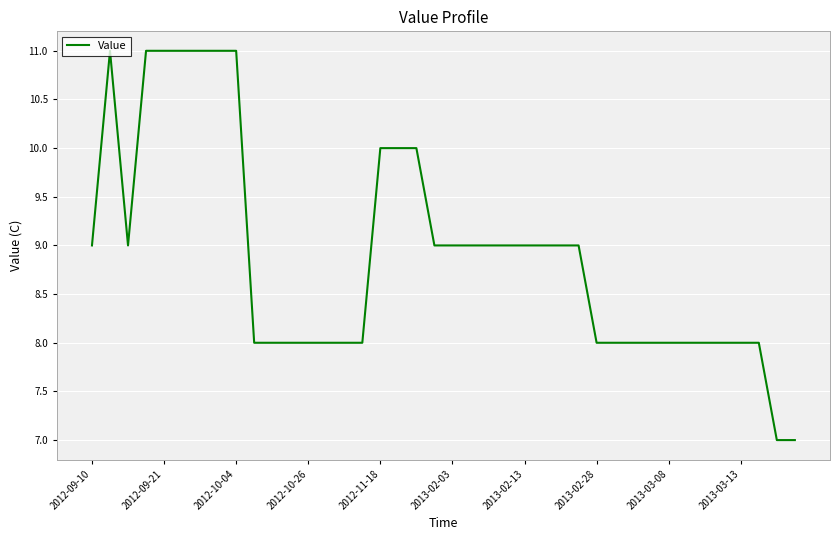

What is the maximum value shown in the chart?

11